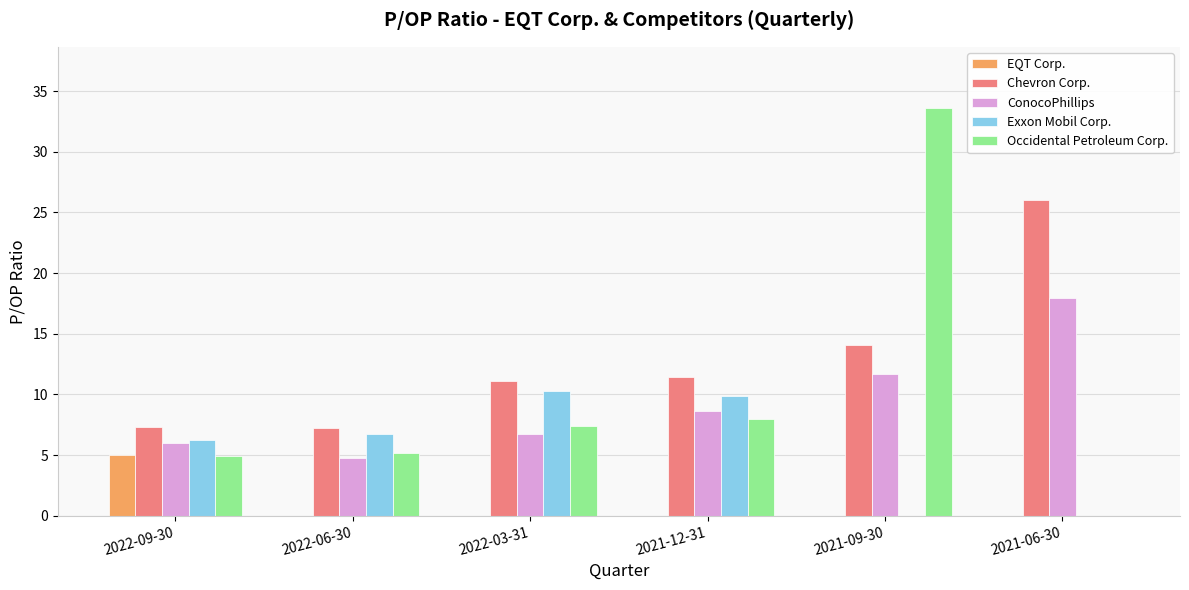

True or false: Chevron Corp. has a value of 6.7 at 2022-03-31.

False